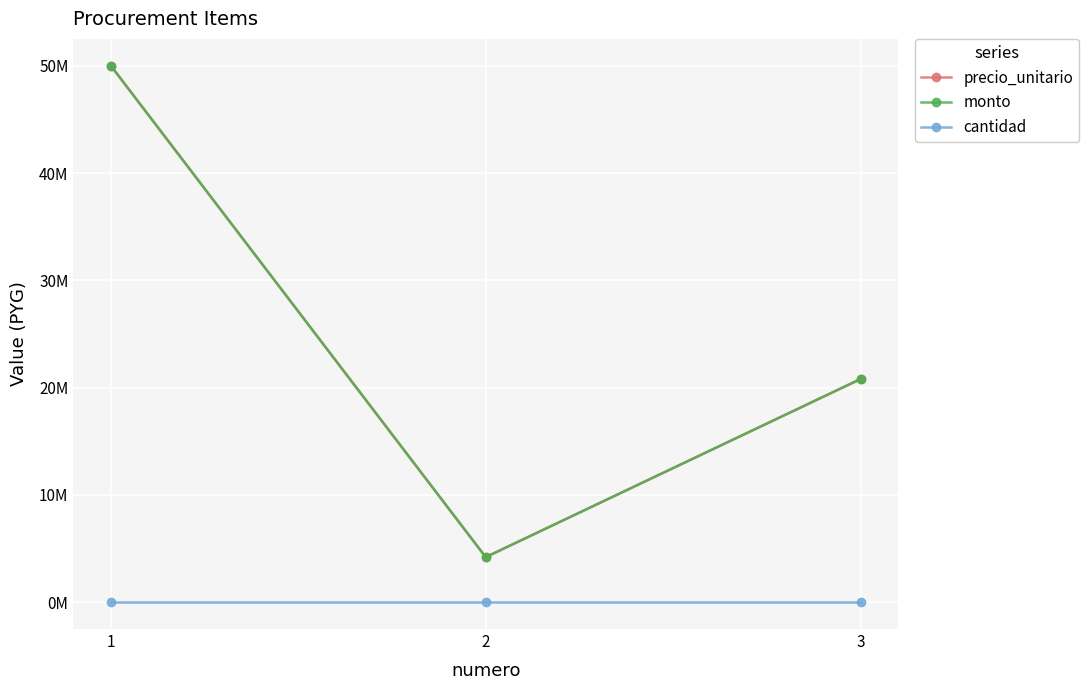

Is it true that precio_unitario equals 2460617 at 2?

False